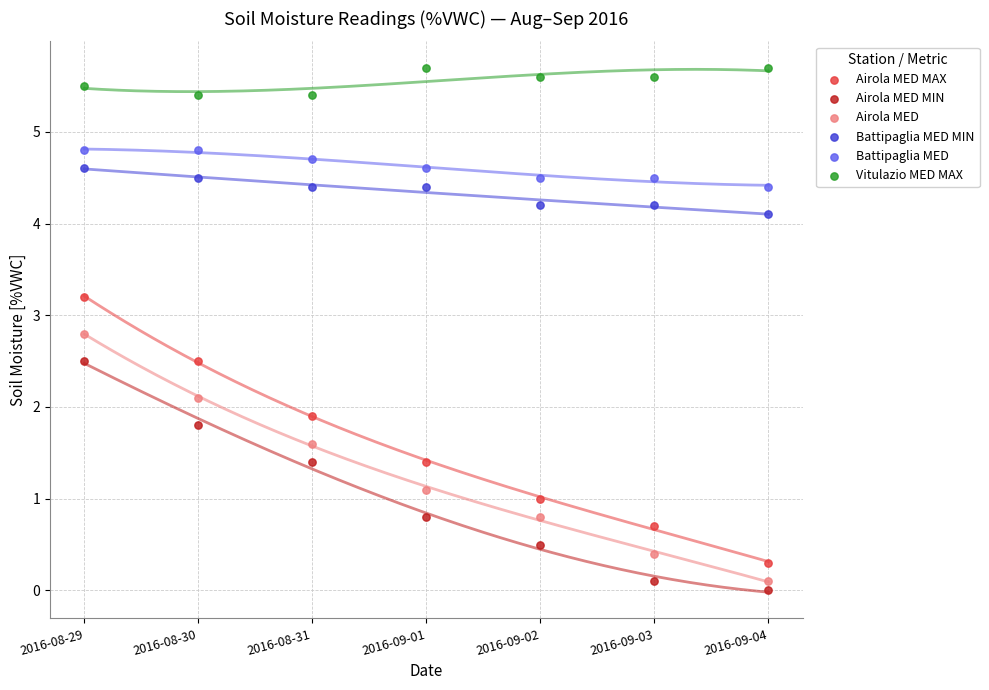

Which series reaches the maximum Y coordinate?

Vitulazio MED MAX